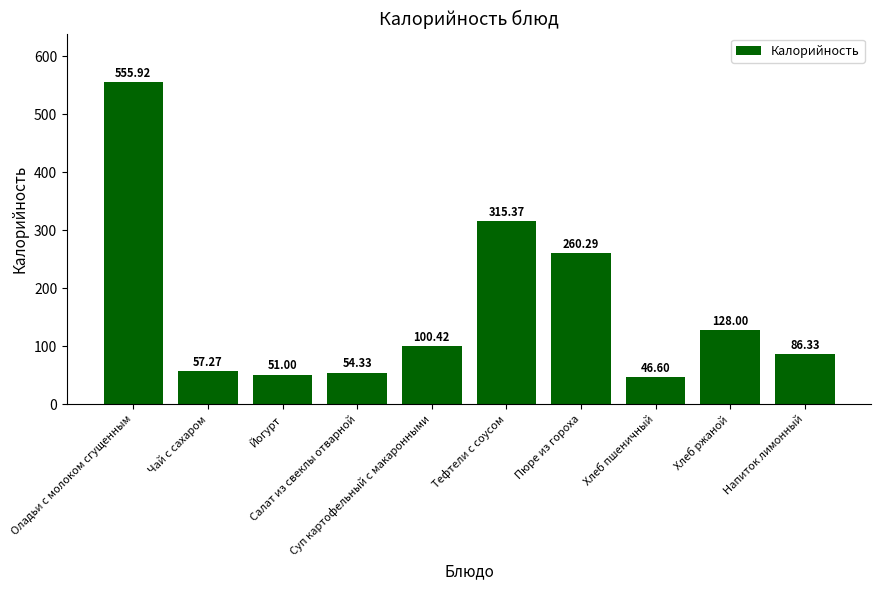

What is the sum of the values at Хлеб пшеничный and Хлеб ржаной?

174.6